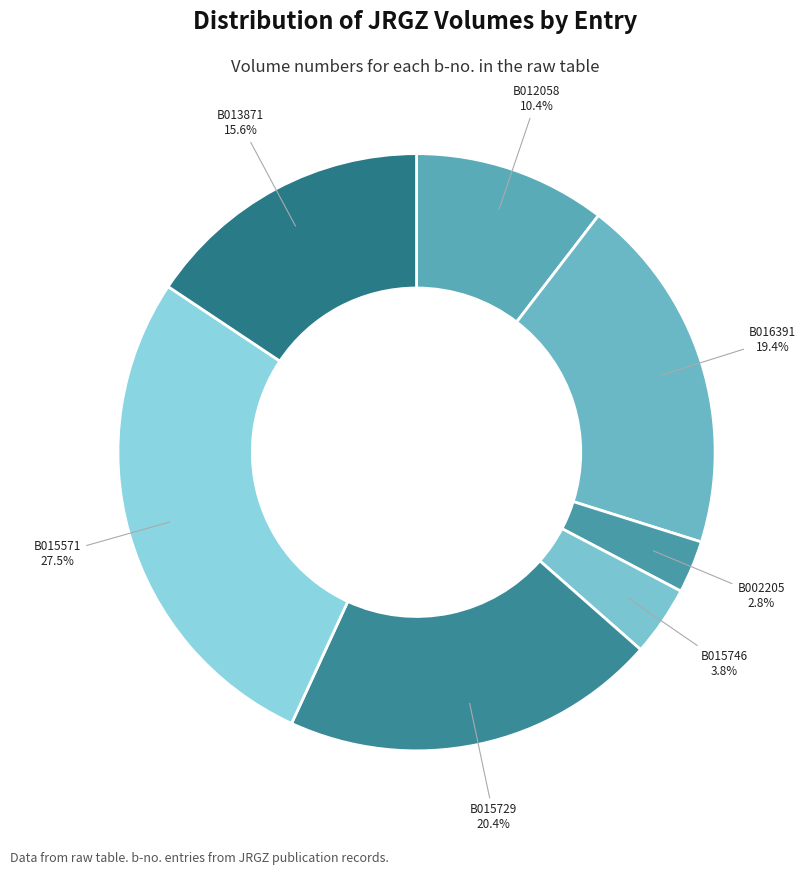

Rank the categories by value from lowest to highest.

B002205, B015746, B012058, B013871, B016391, B015729, B015571